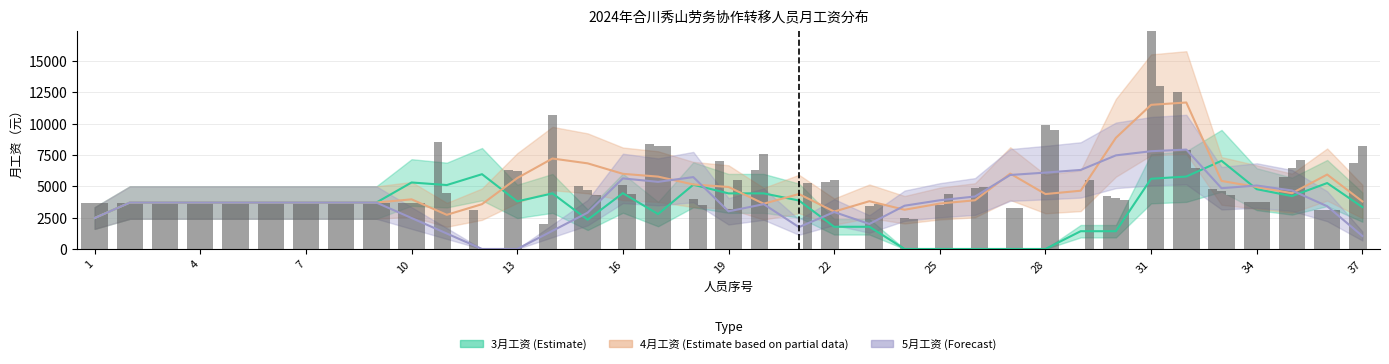

At which category is the sum across all series the highest?

31